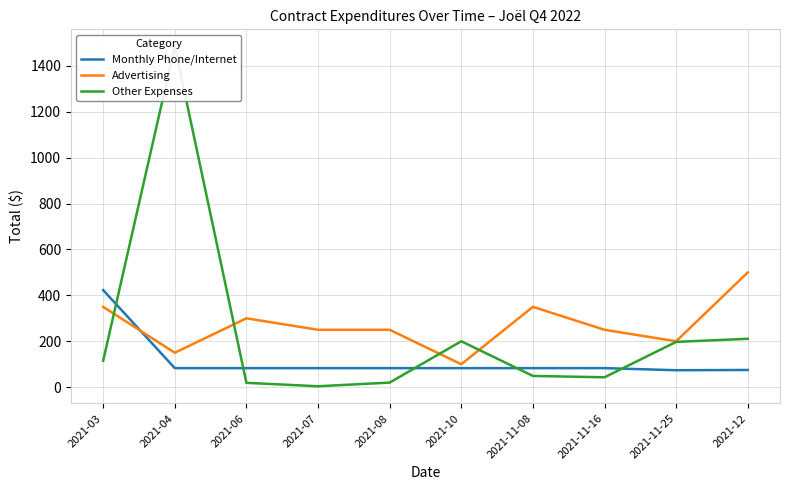

Which label corresponds to the largest value in the chart?

2021-04